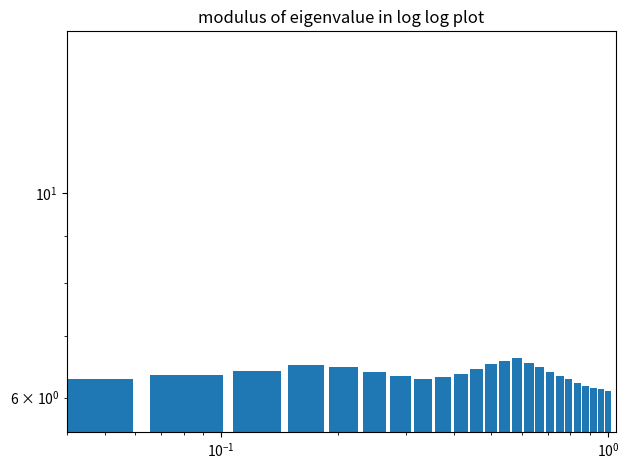

What value does the data have at $\mathdefault{10^{0}}$?

6.5